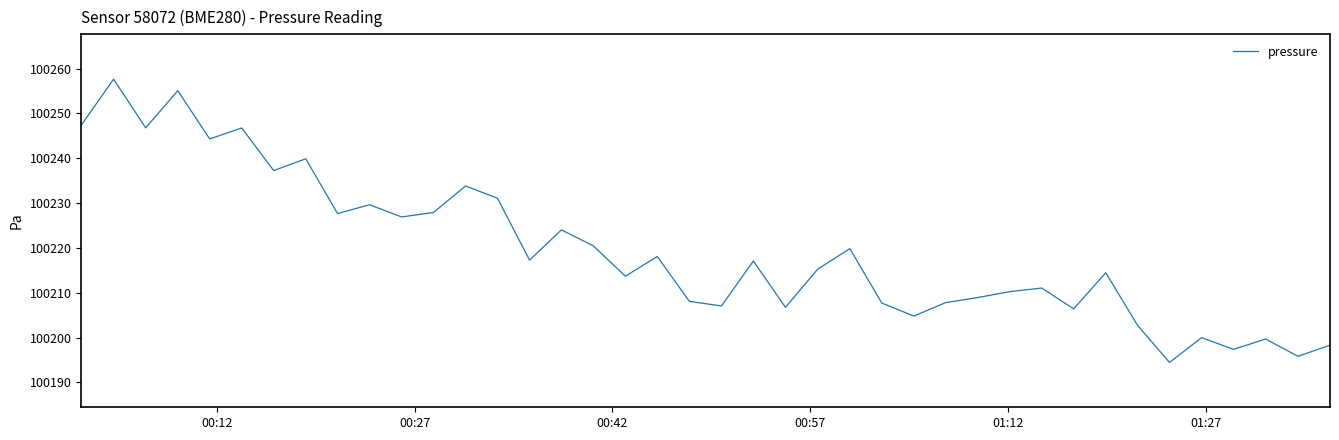

What is the minimum value shown in the chart?

100194.5